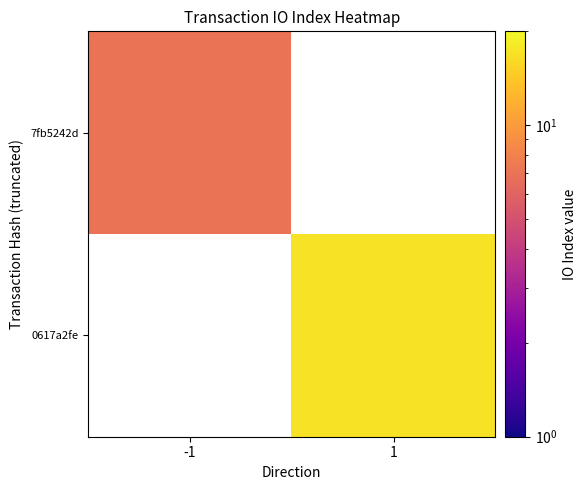

Which label corresponds to the largest value in the chart?

1